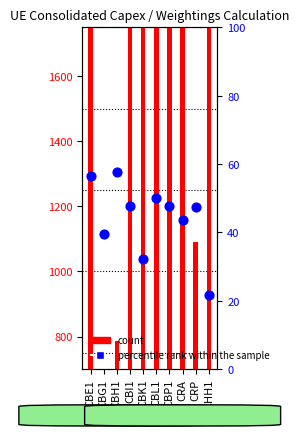

What are all the series names shown in the legend?

count, percentile rank within the sample